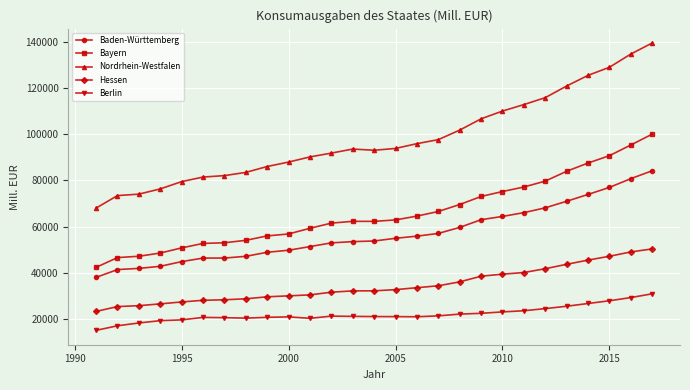

Which series has the largest range (max minus min)?

Nordrhein-Westfalen